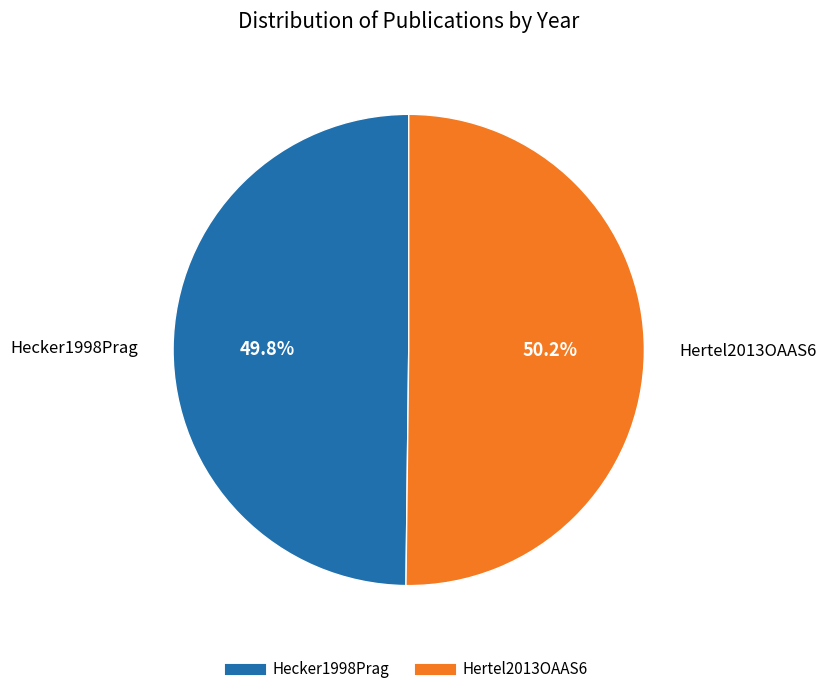

How many segments does this pie chart have?

2